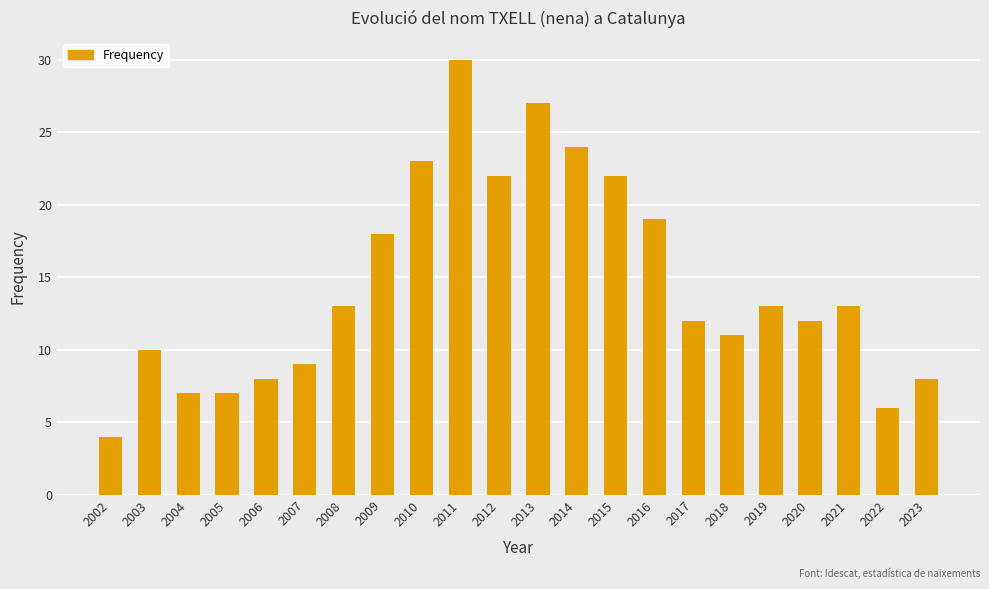

What is the smallest value displayed?

4